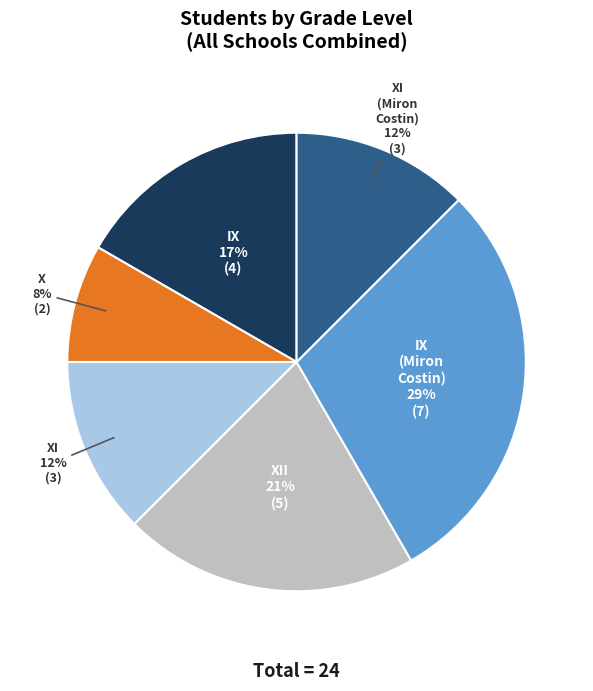

Is there any slice that represents more than half of the pie?

No